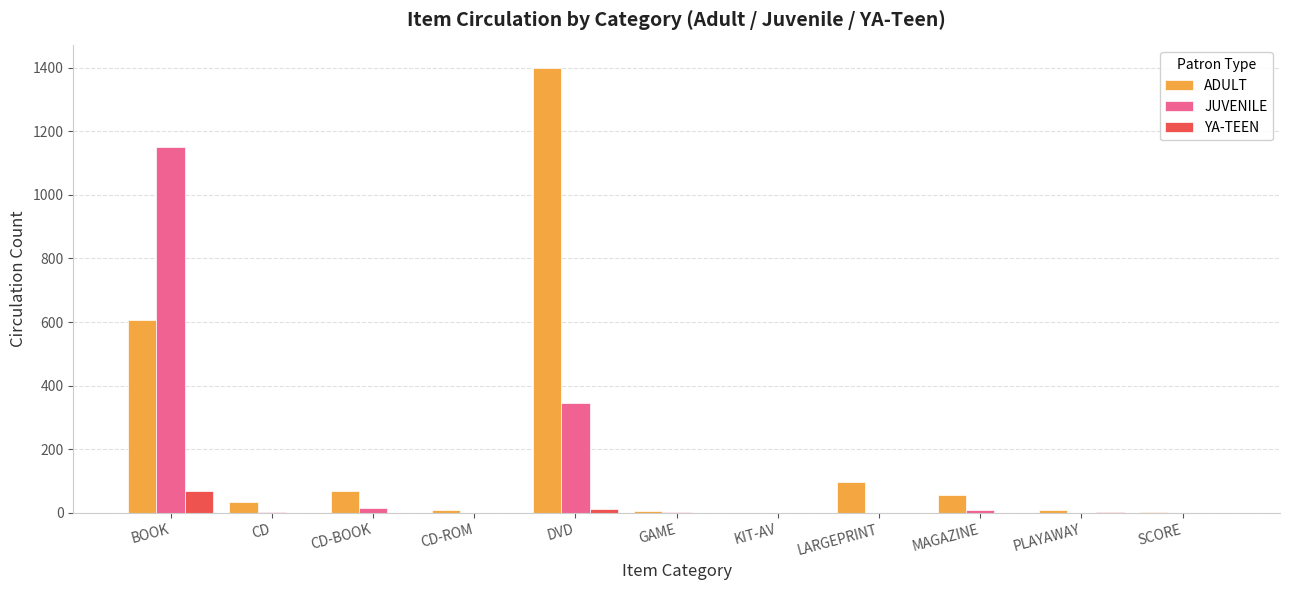

Is it true that JUVENILE equals 0 at SCORE?

True